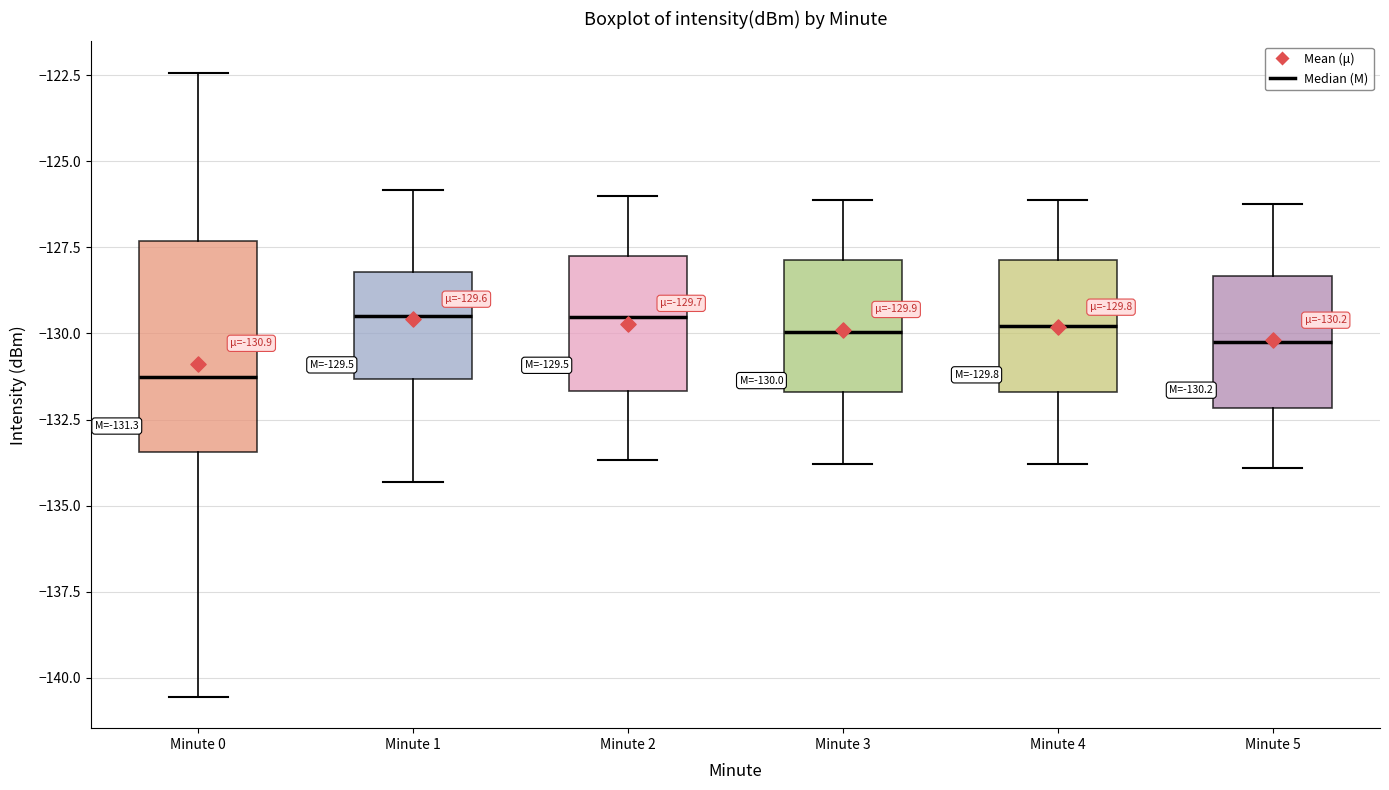

Comparing the boxes themselves (not the whiskers), which one is the tallest?

Minute 0